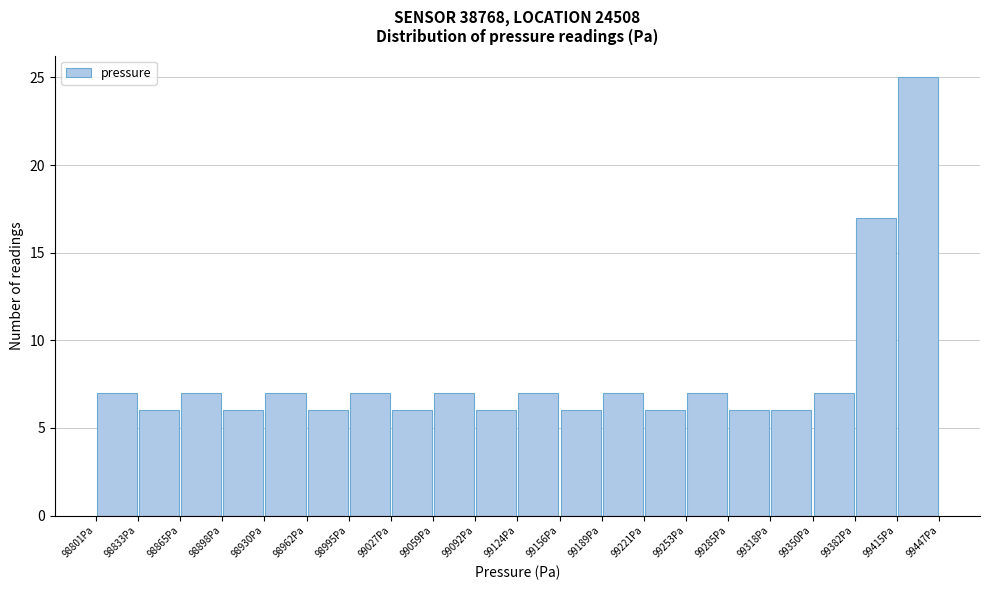

Over which range of the x-axis is the bar tallest?

99415 to 99445